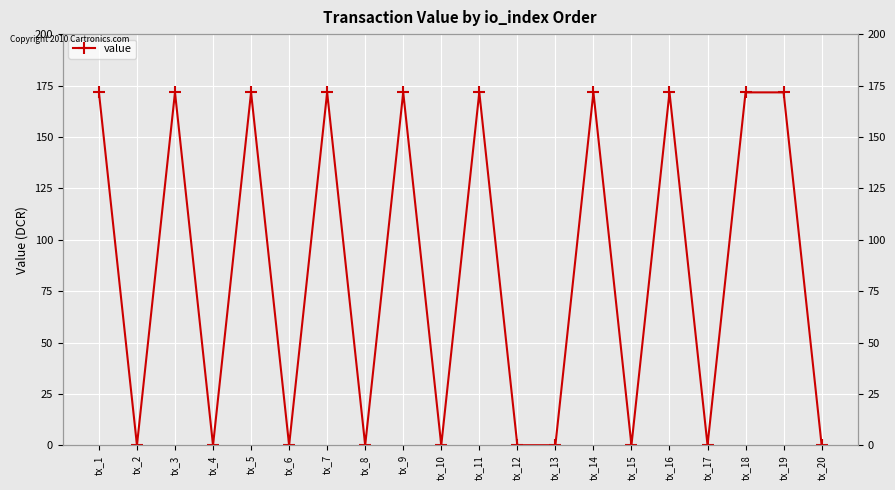

Read the value at tx_20.

0.1